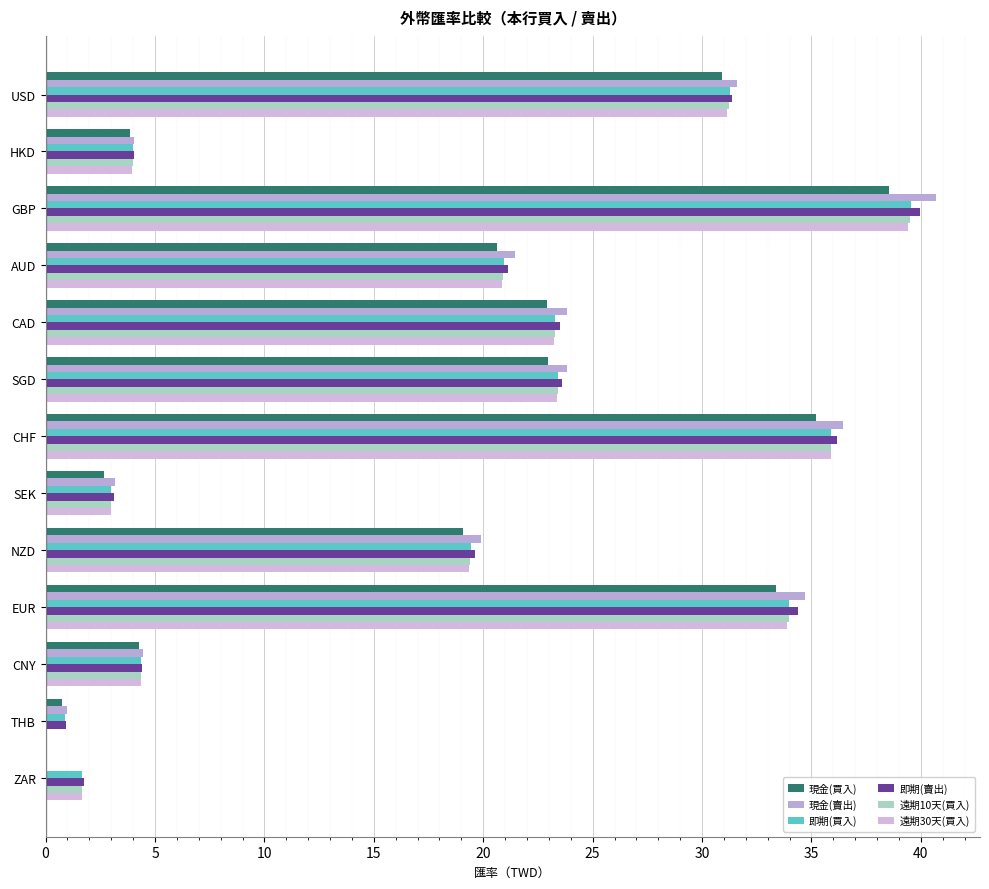

What is the average value of the 現金(買入) series?

18.1